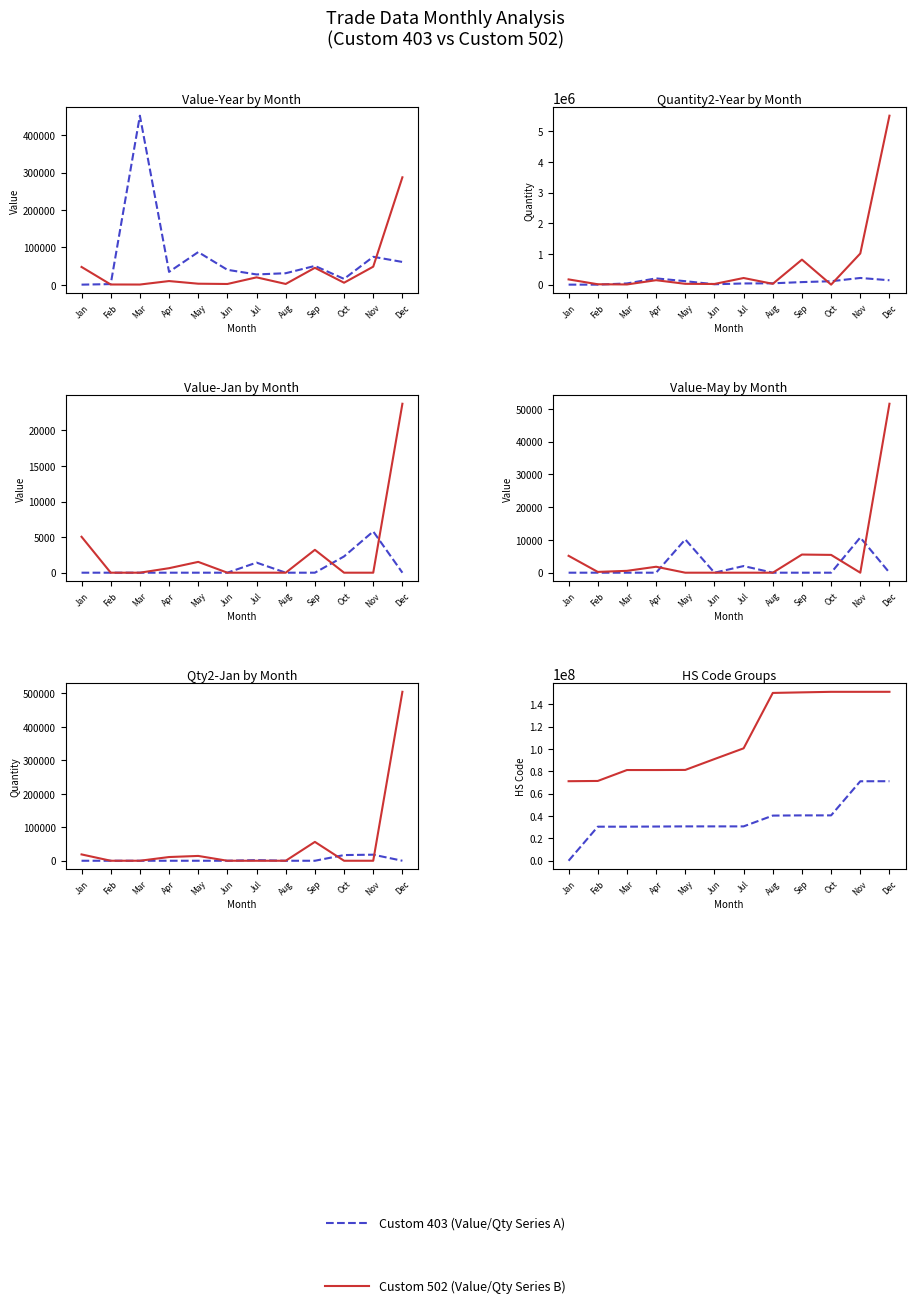

Rank the series by their average value, from lowest to highest.

Value-Year (Custom 502), Value-Year (Custom 403)